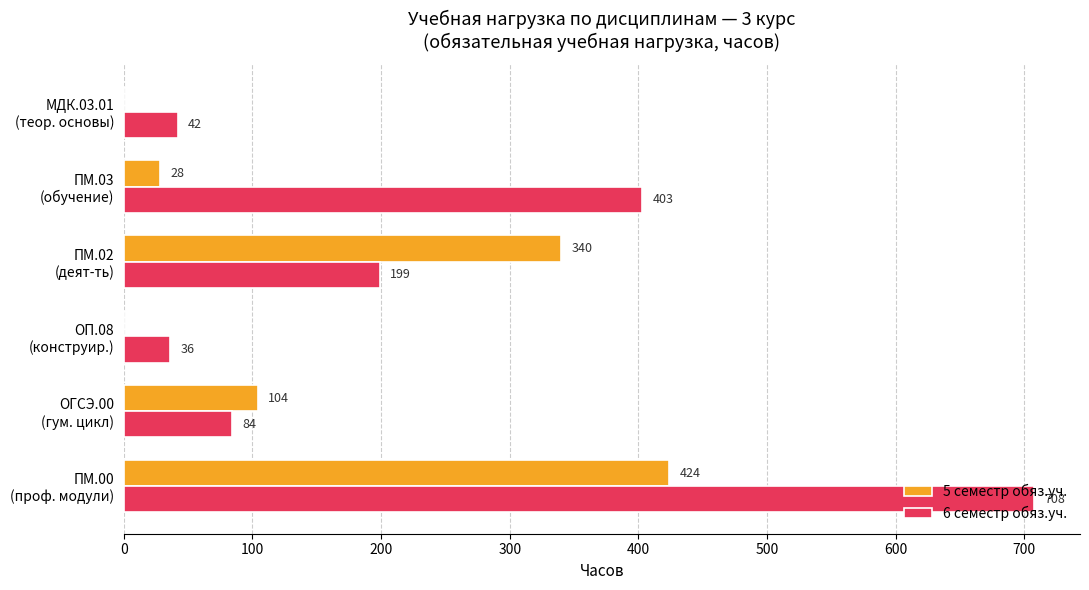

What is the sum of all 5 семестр обяз.уч. values?

896